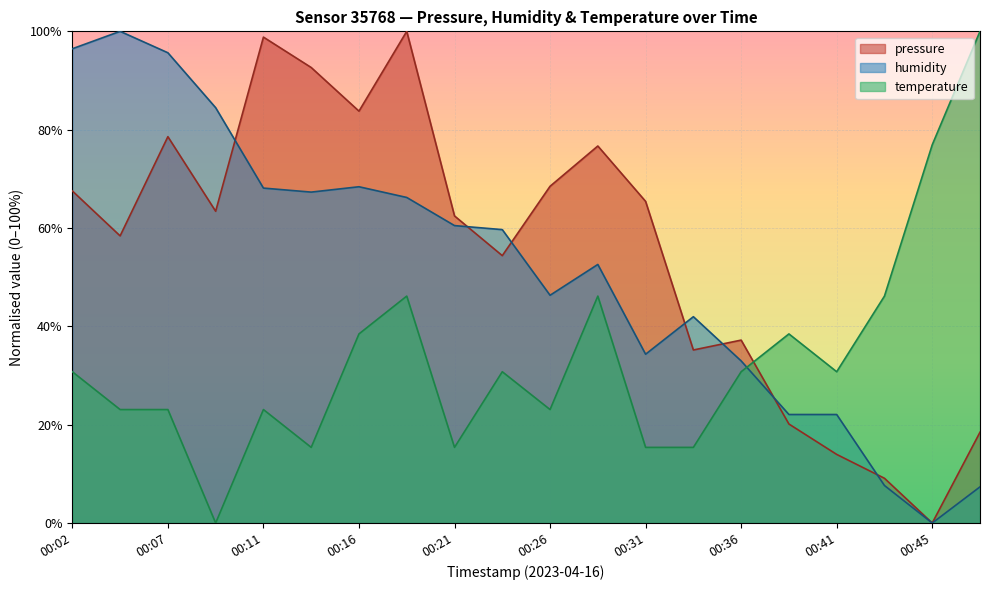

Is the value of humidity at 00:38 greater than the value of temperature at 00:04?

No